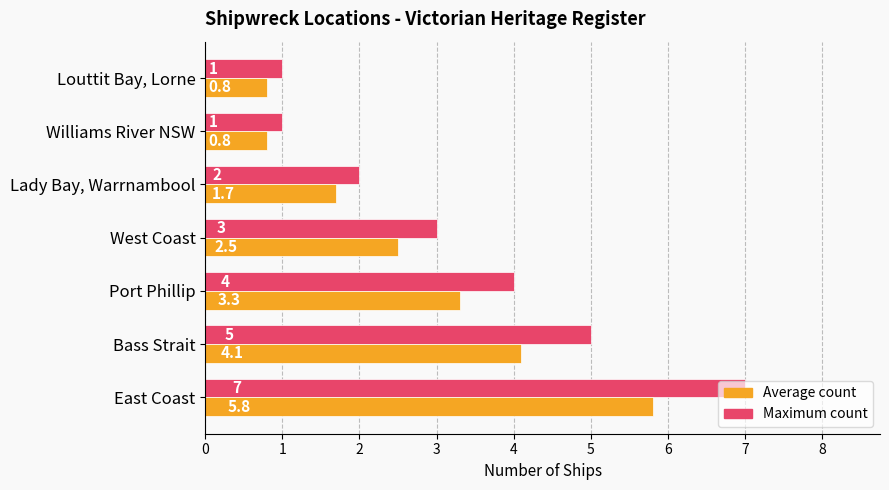

What is the maximum value shown in the chart?

7.0